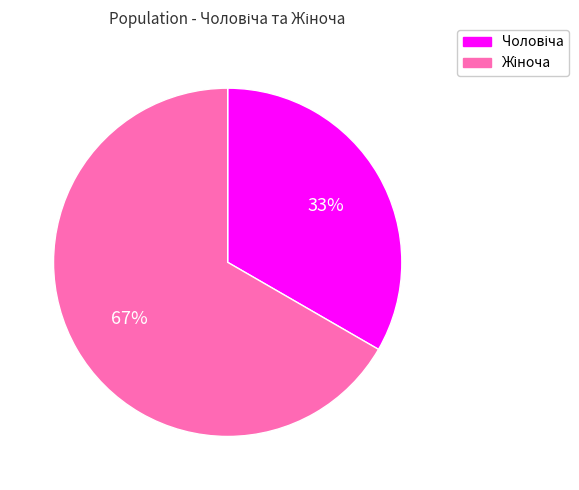

To the nearest percent, what is the average slice percentage?

50%